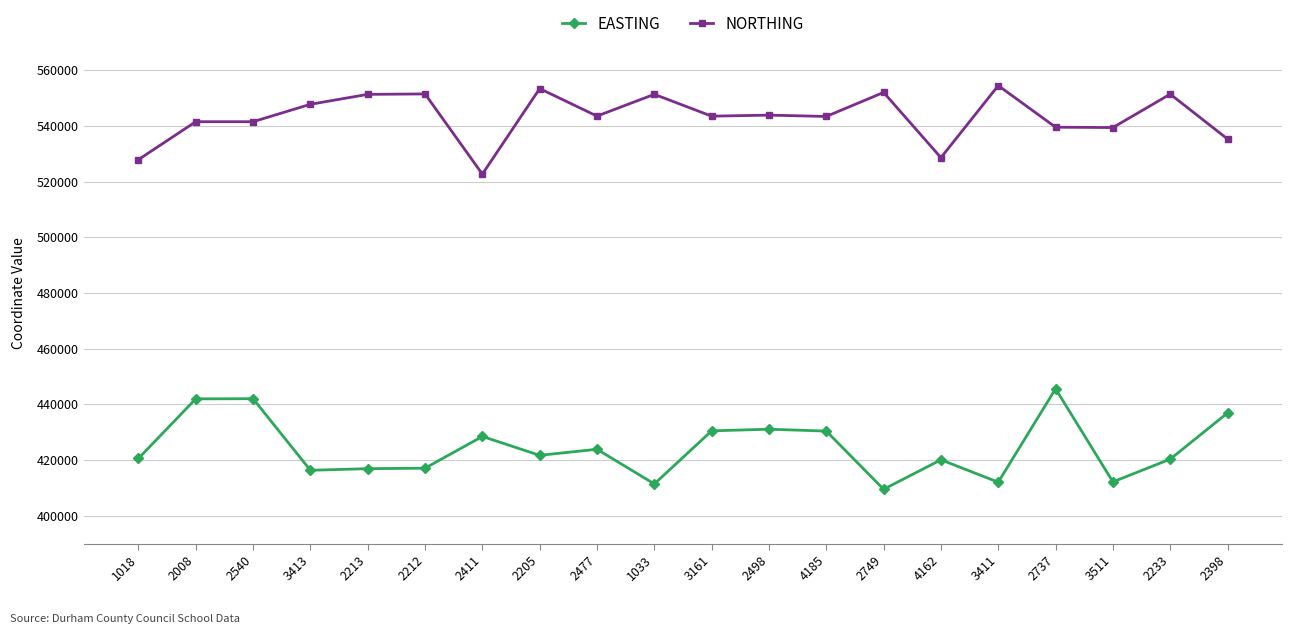

True or false: EASTING and NORTHING cross at least once.

False